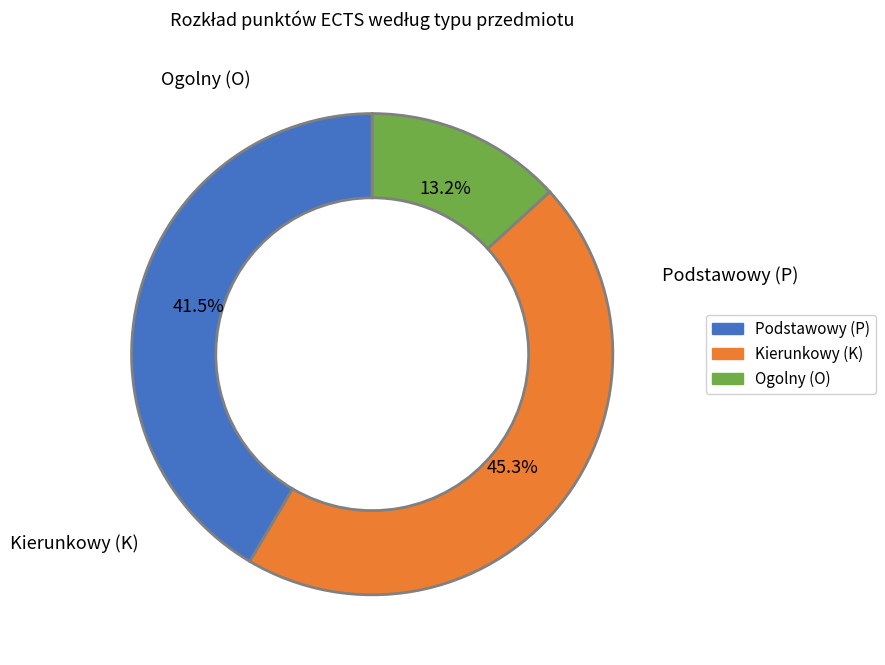

Does any single category account for the majority?

No